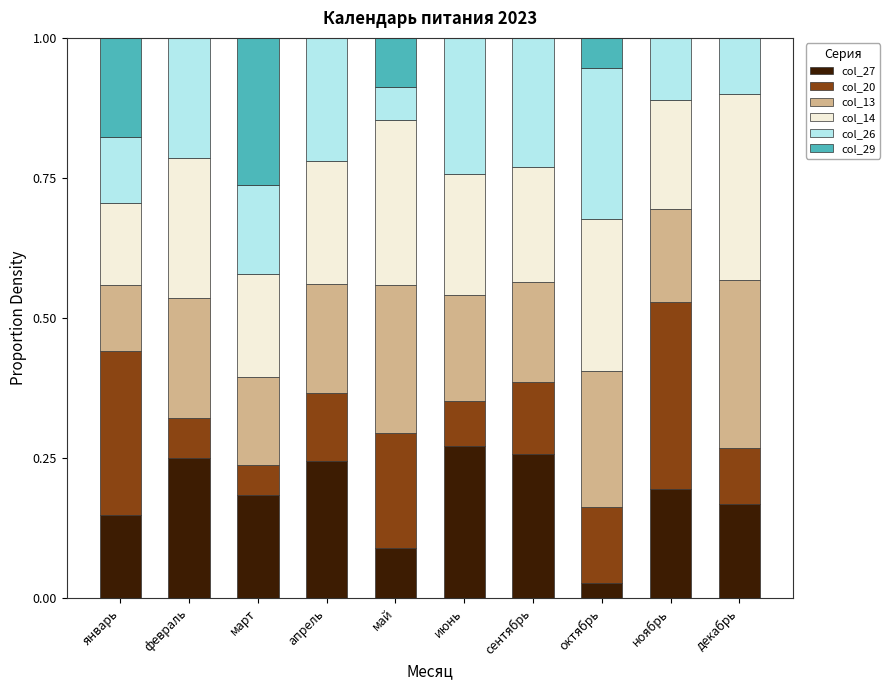

Count the number of categories in the chart.

10